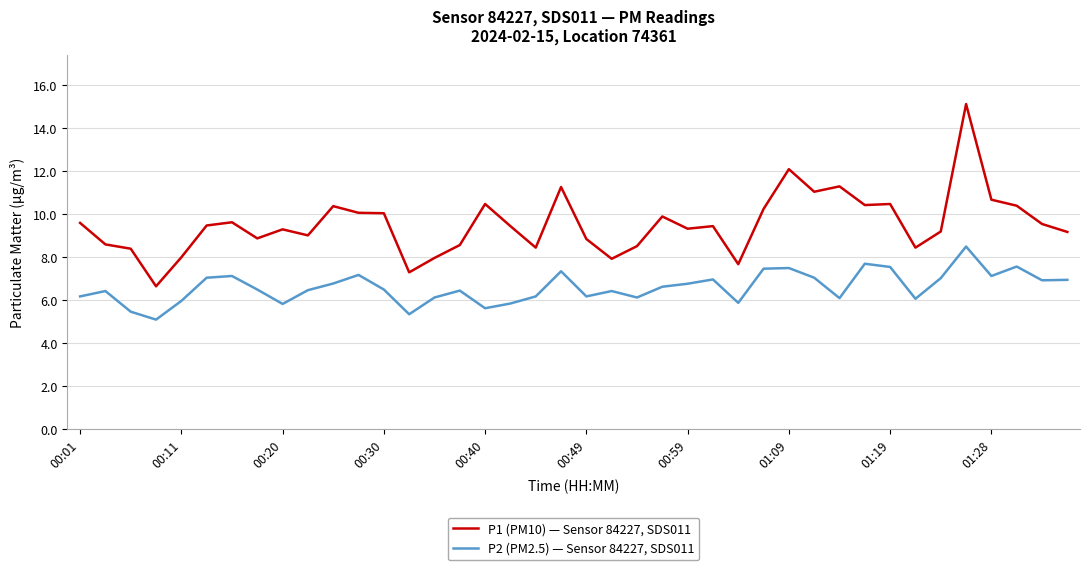

What is the minimum value for P2 (PM2.5) — Sensor 84227, SDS011?

5.1